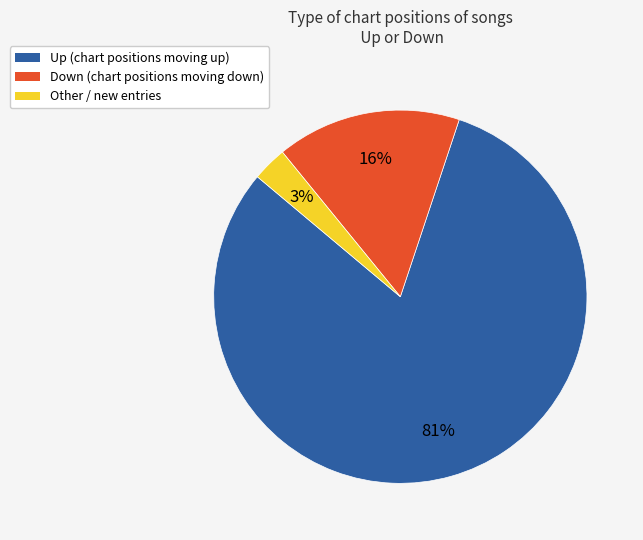

Is there a majority slice in this chart?

Yes